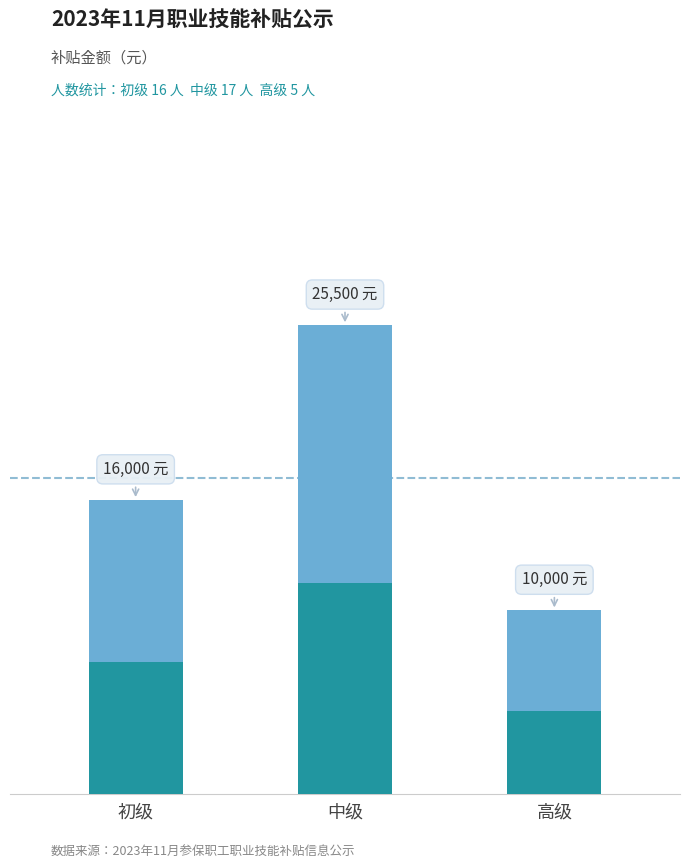

Rank the categories by value from highest to lowest.

中级, 初级, 高级